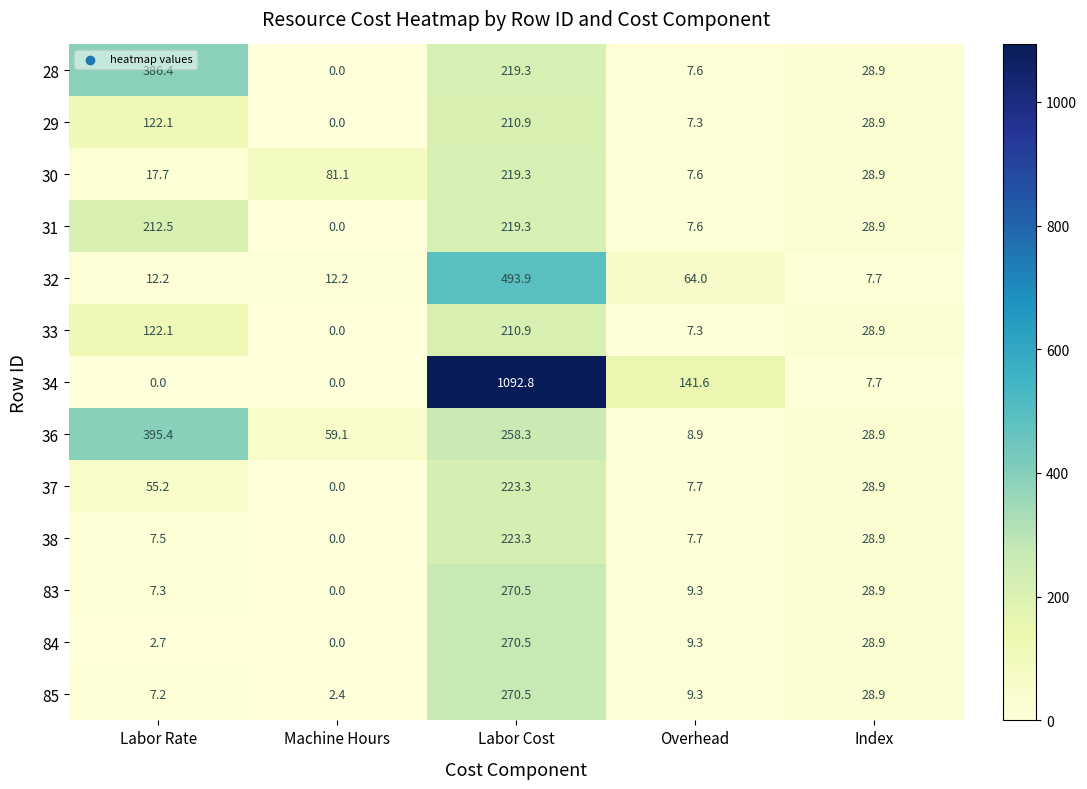

The value of 84 at Index is 50.3. True or false?

False